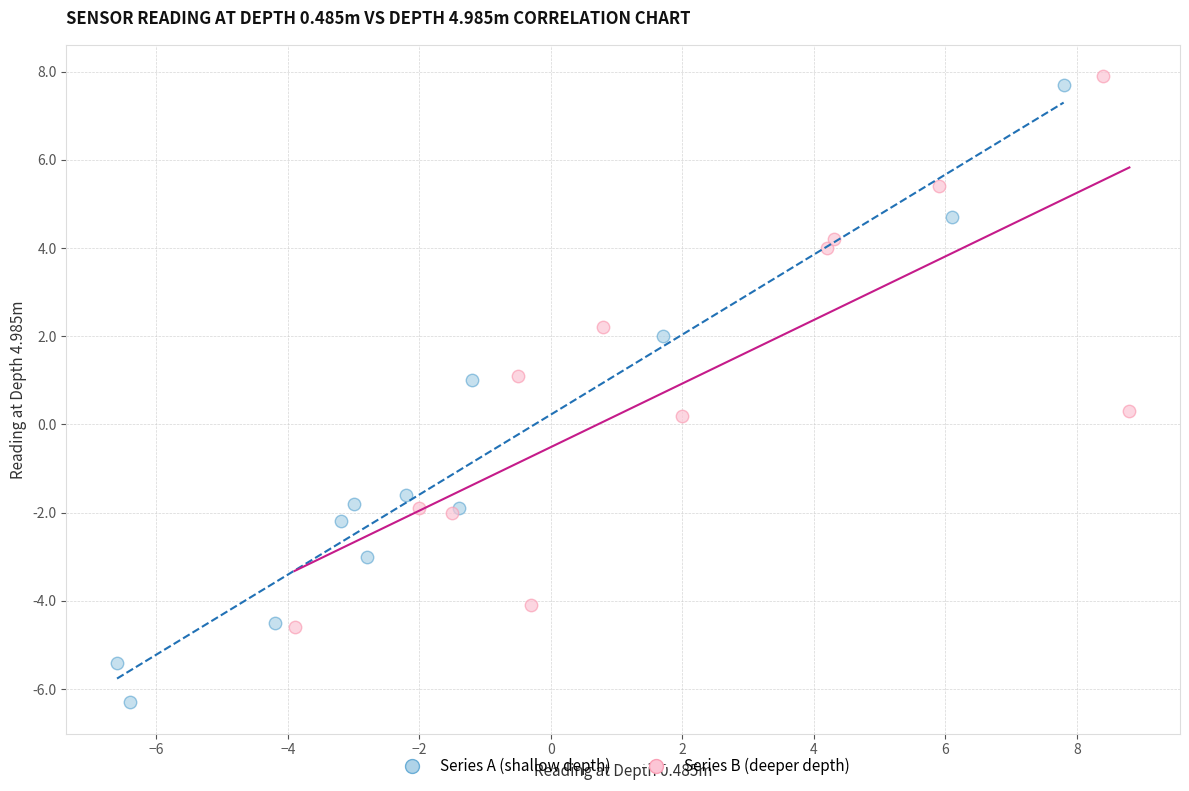

Which series has the largest Y range (max minus min)?

Series A (shallow depth)